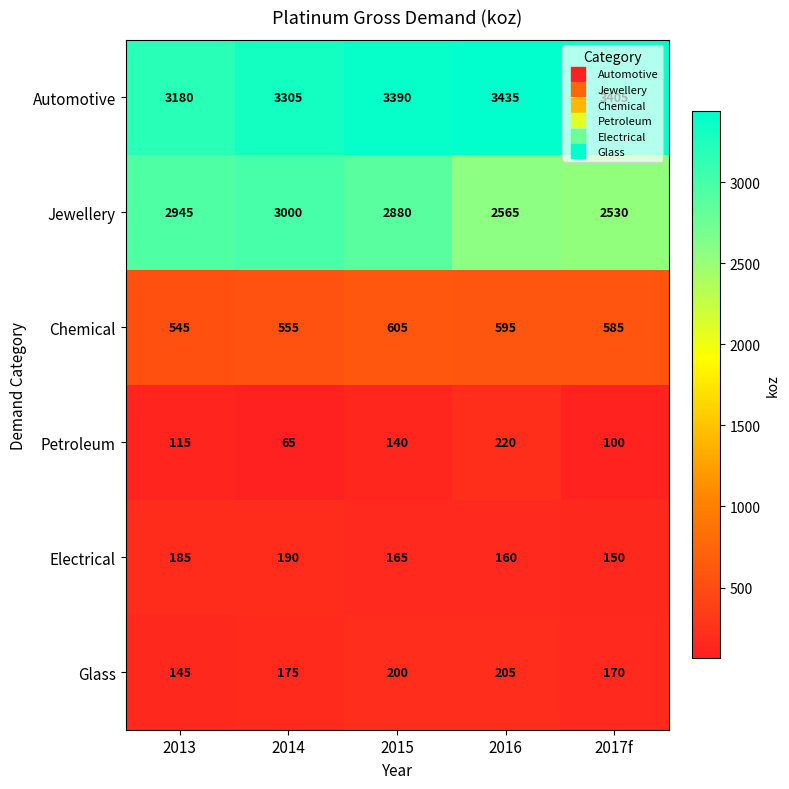

What is the spread (max minus min) of values at 2017f?

3305